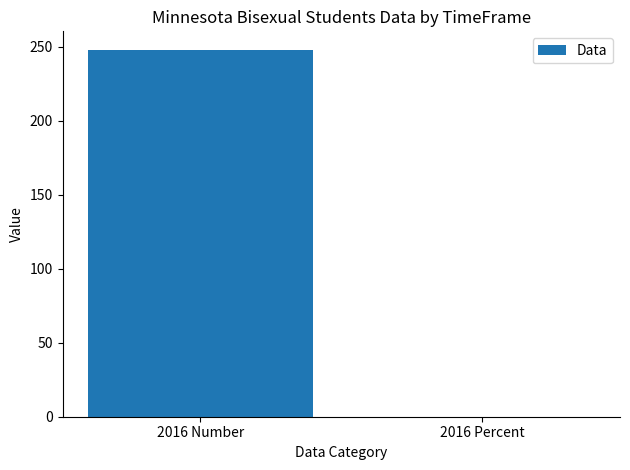

What is the sum of all values?

248.1